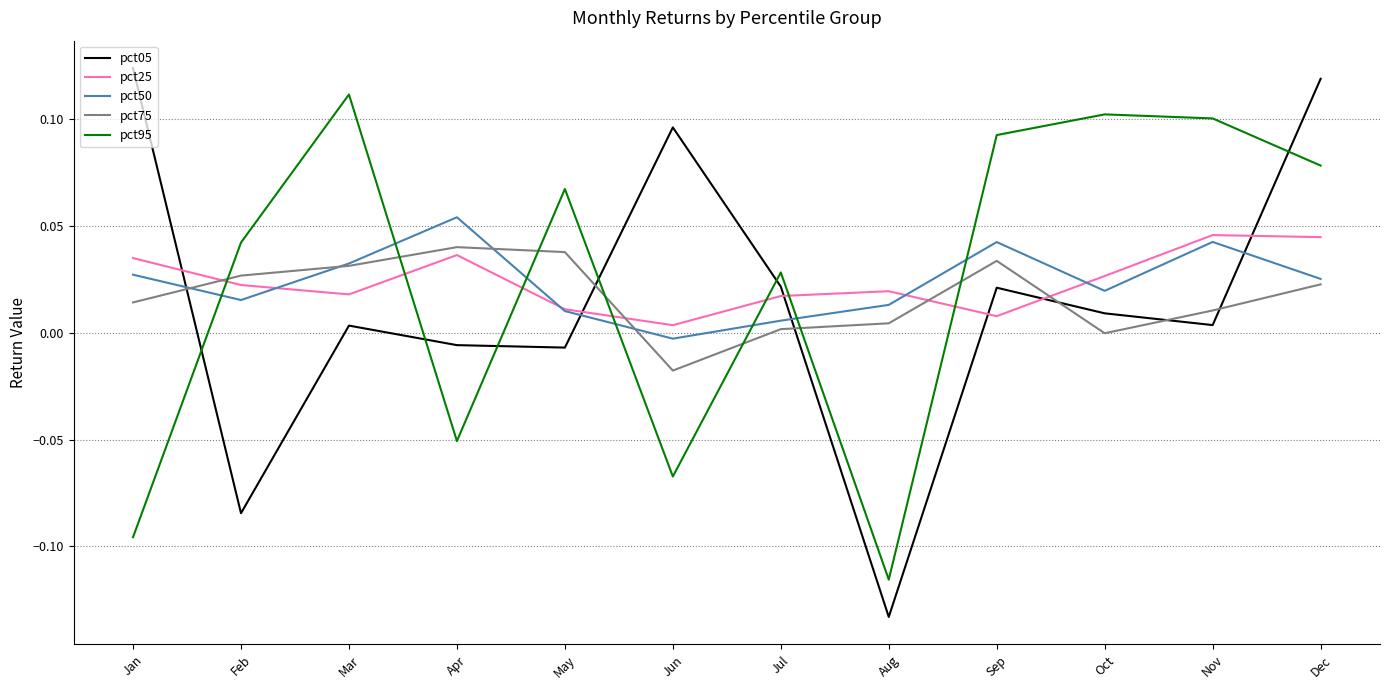

At which label does pct75 reach its minimum?

Jun